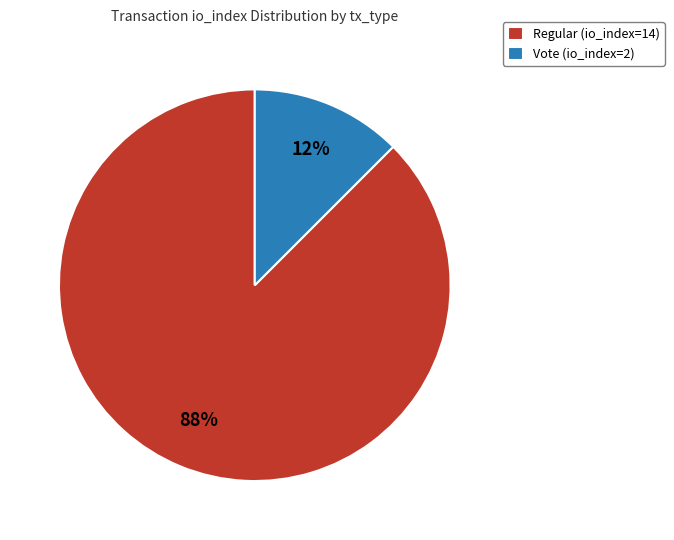

To the nearest percent, what is the average slice percentage?

50%